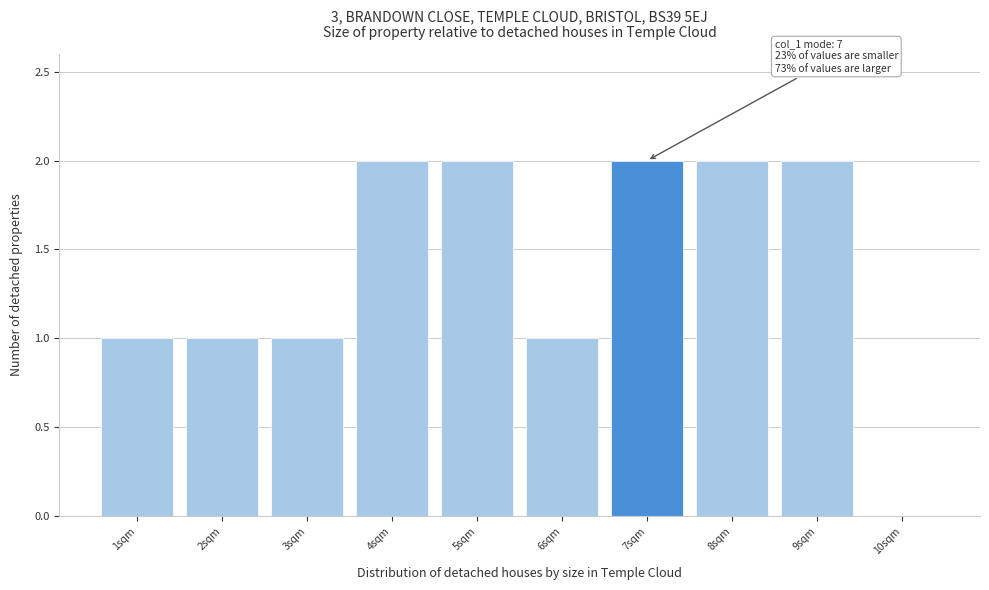

Reading right to left, transcribe all the data shown in this chart.

10sqm=0	9sqm=2	8sqm=2	7sqm=2	6sqm=1	5sqm=2	4sqm=2	3sqm=1	2sqm=1	1sqm=1